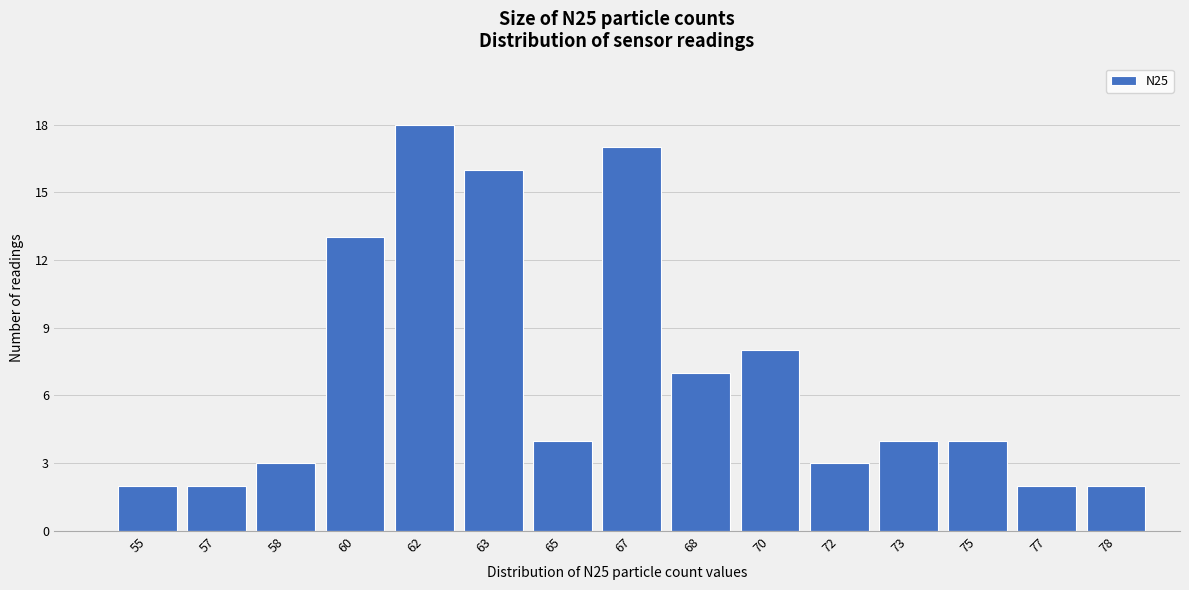

Reading left to right, extract all data points from this chart.

2	2	3	13	18	16	4	17	7	8	3	4	4	2	2